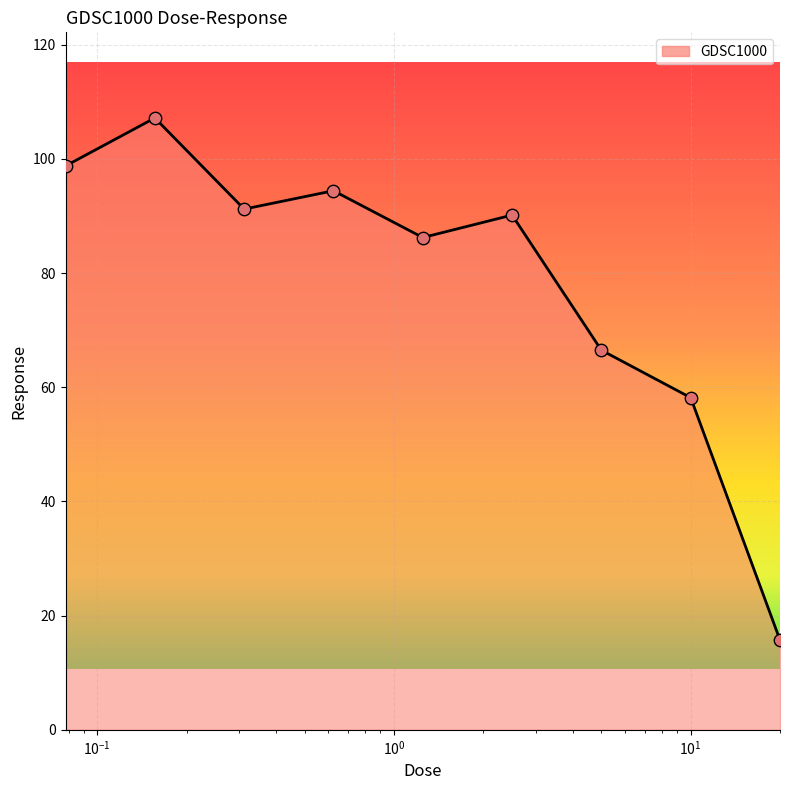

What is the smallest value displayed?

15.7